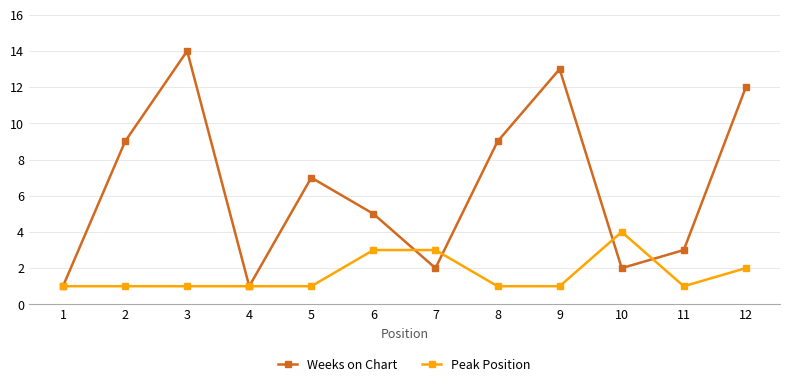

How many lines are shown in the chart?

2